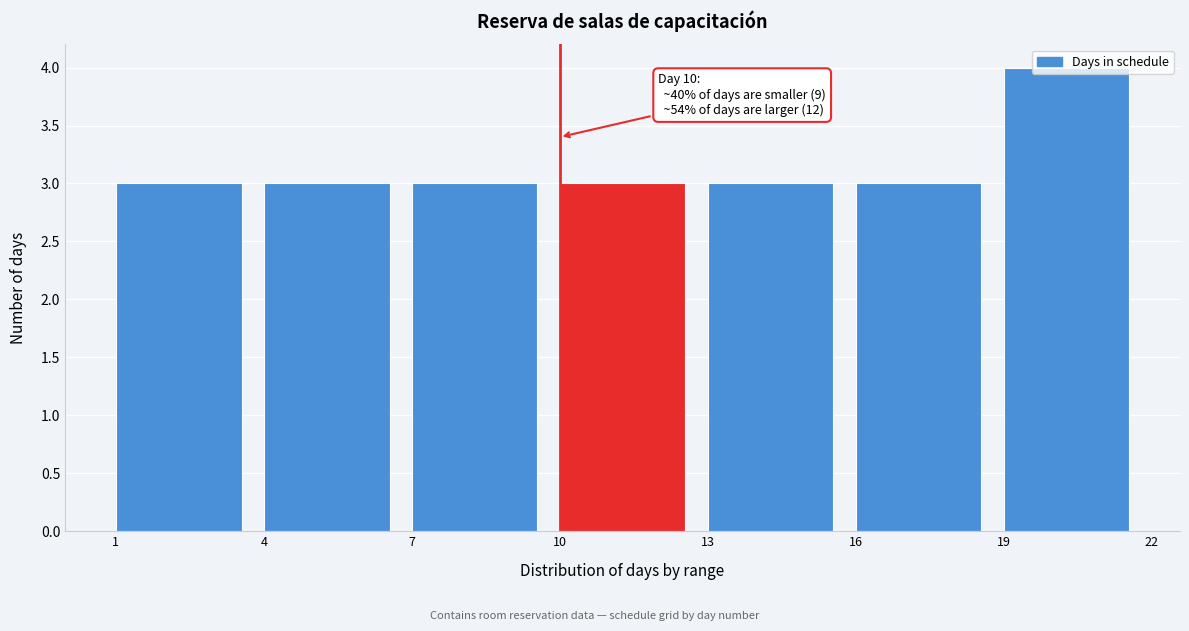

Which range on the x-axis has the tallest bar?

19 to 22